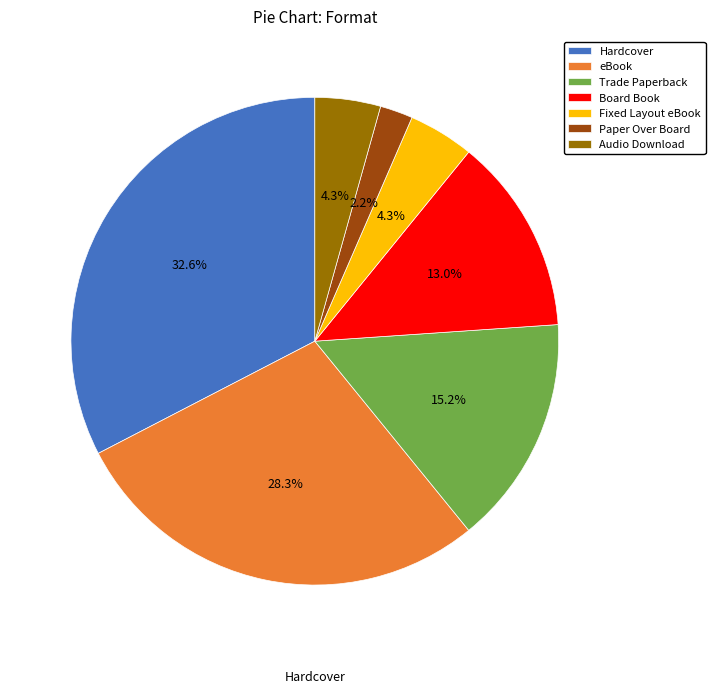

To the nearest percent, what is the difference between the largest and smallest slice percentages?

30%